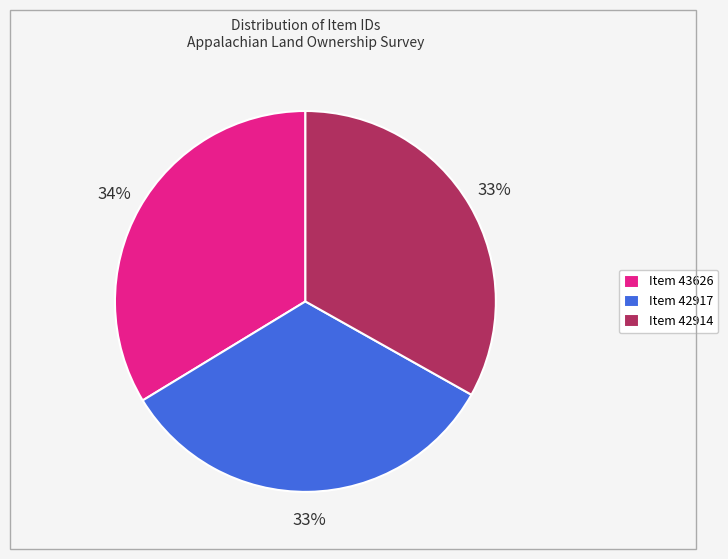

What is the ratio of the value at Item 42917 to the value at Item 43626?

1.0